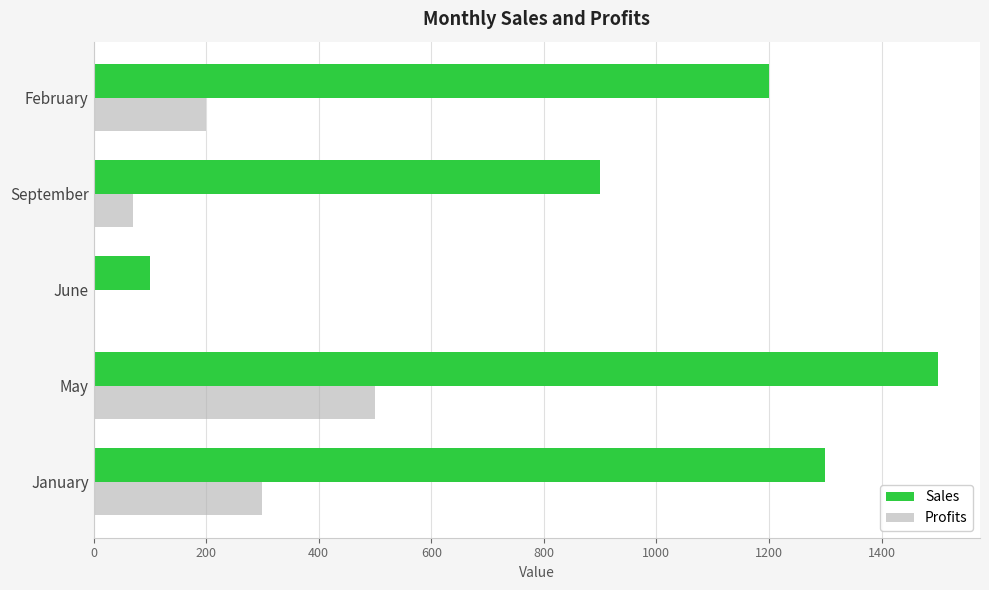

The Profits series shows 139 at February. True or false?

False